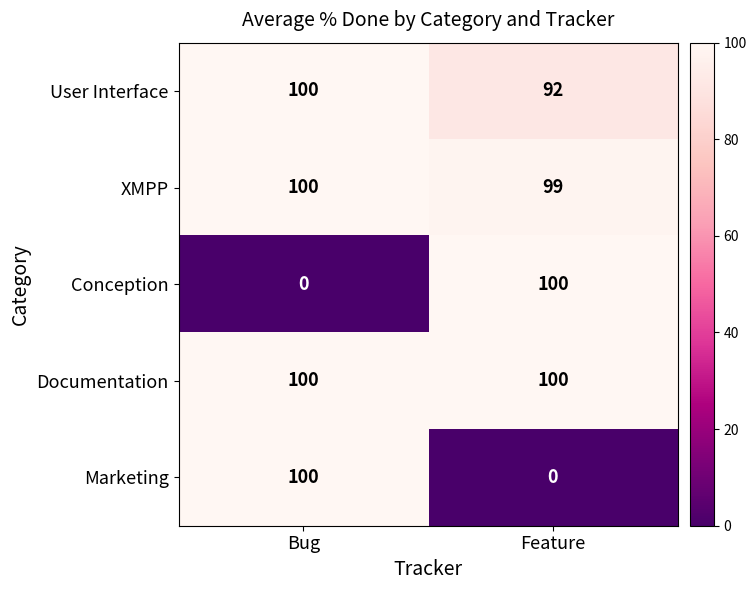

What is the lowest value of the User Interface series?

92